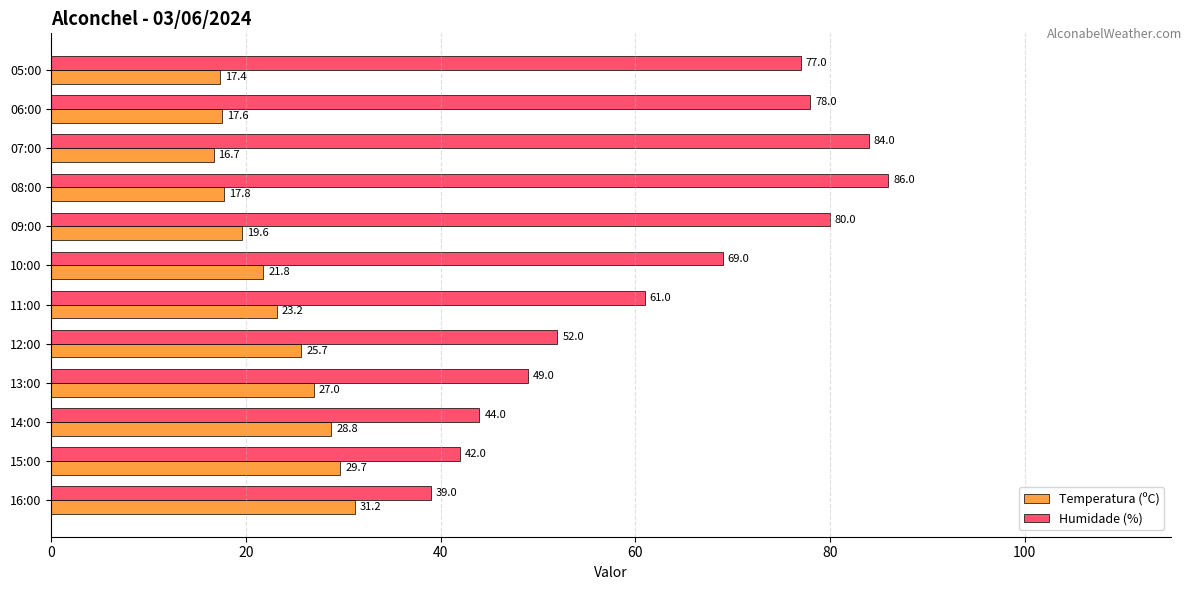

Where is Temperatura (ºC) nearest to the value 23?

11:00